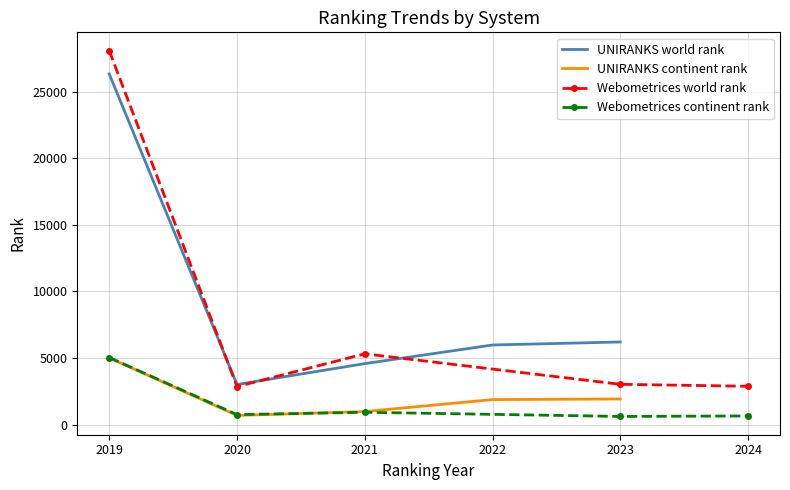

Is it true that Webometrices world rank equals 4356 at 2023?

False